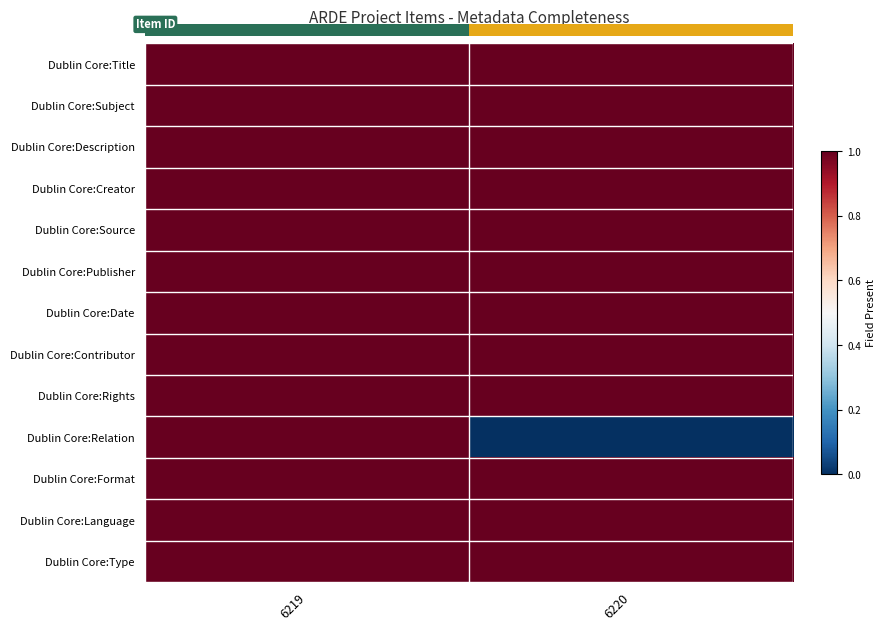

True or false: Dublin Core:Rights has a value of 1 at 6220.

True